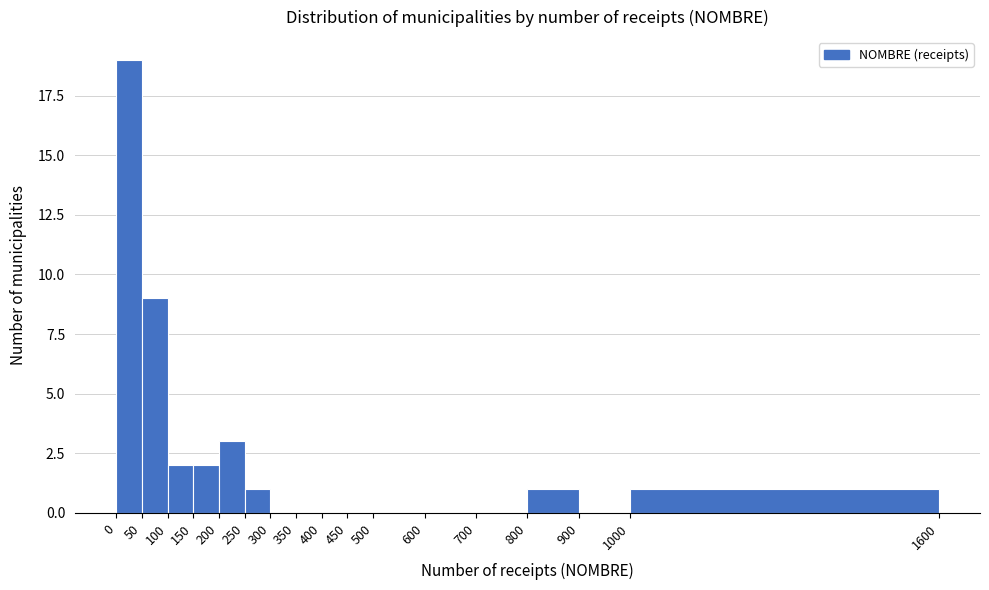

What is the height of the bar covering 0 to 50 on the x-axis? The values are not printed on the chart, so give them approximately, as read against the axis.

19